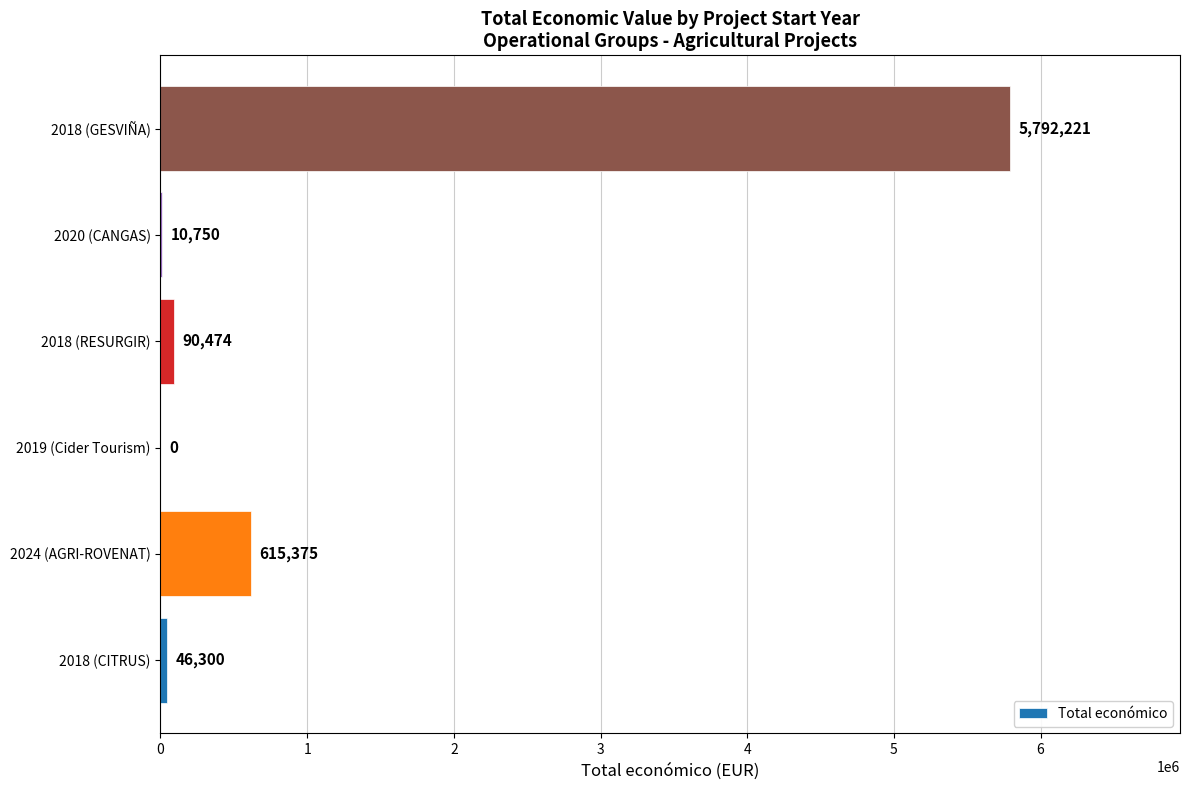

What is the sum of all values?

6555120